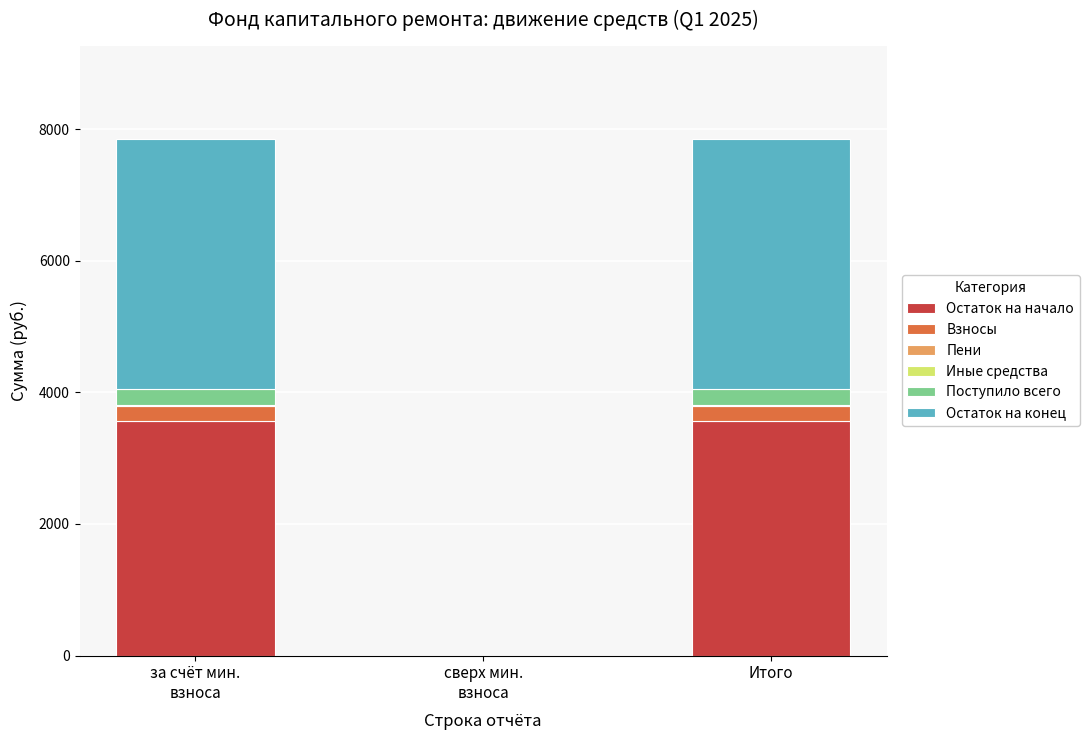

How many values in the Остаток на начало series exceed 3561?

2